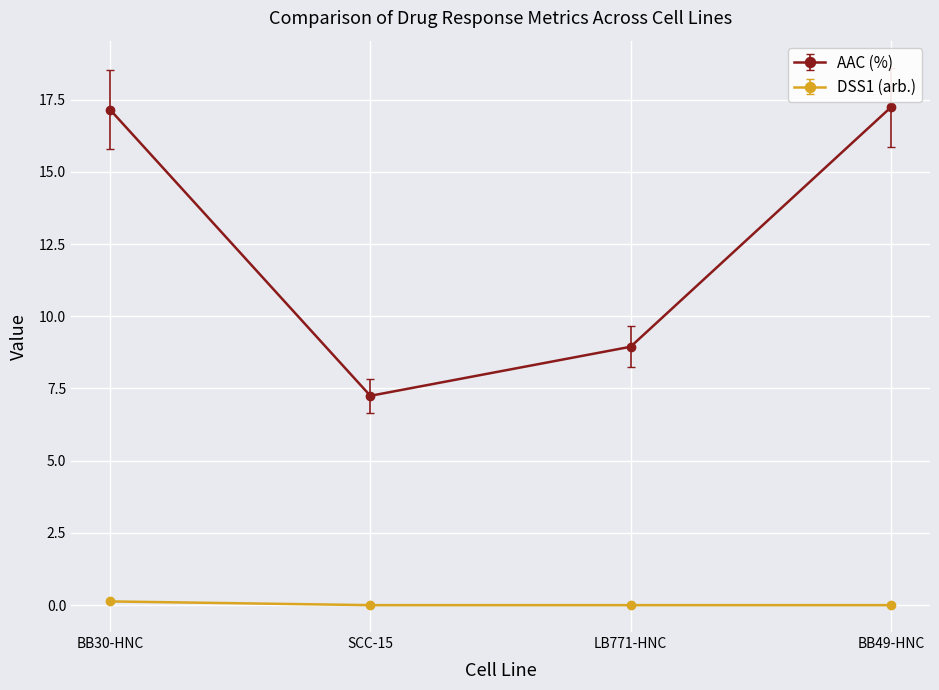

True or false: DSS1 (arb.) has a value of 0.1 at BB30-HNC.

True